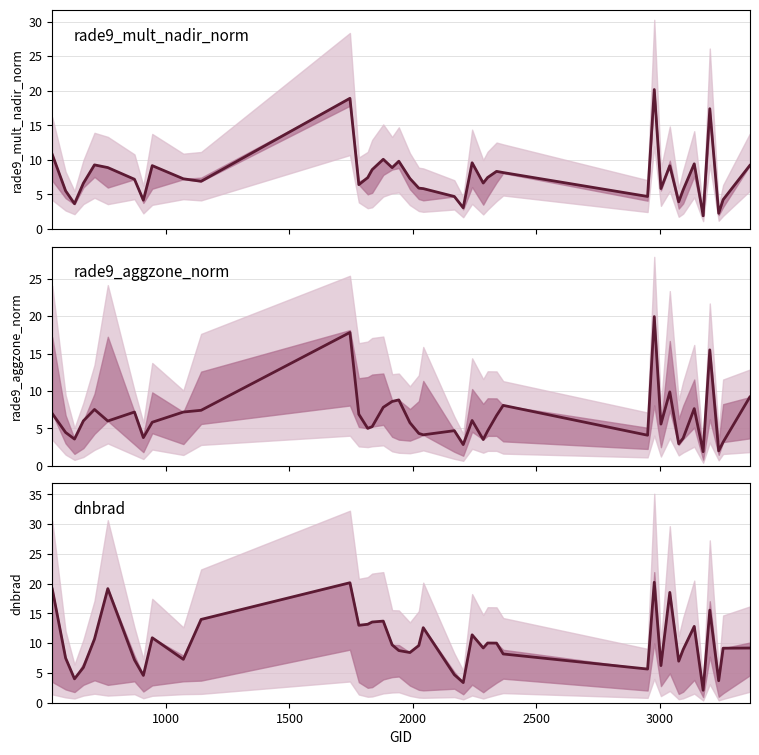

Is the value of rade9_aggzone_norm at 25 greater than the value of dnbrad at 2000?

No